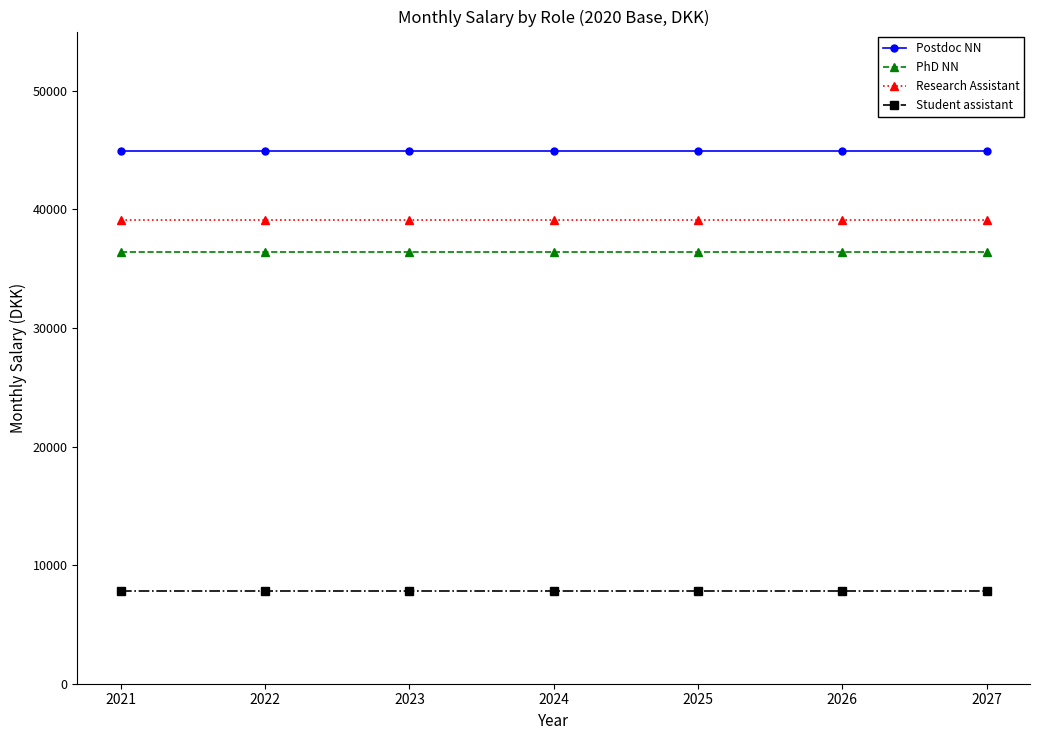

What is the greatest value displayed?

44920.0